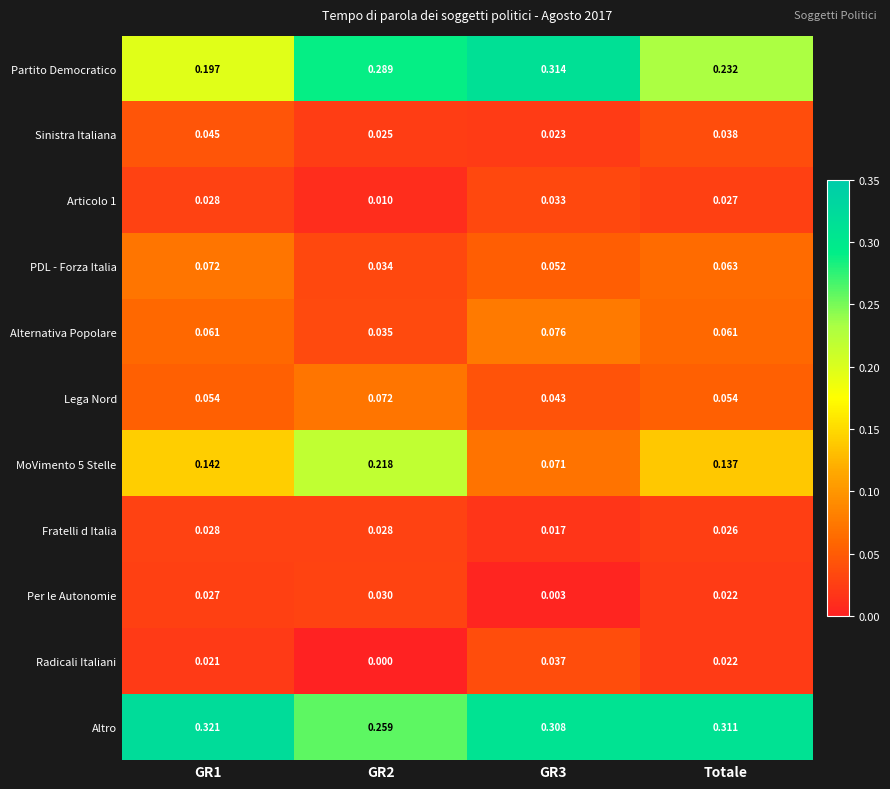

Is the value of Alternativa Popolare at GR3 greater than the value of Articolo 1 at GR2?

Yes